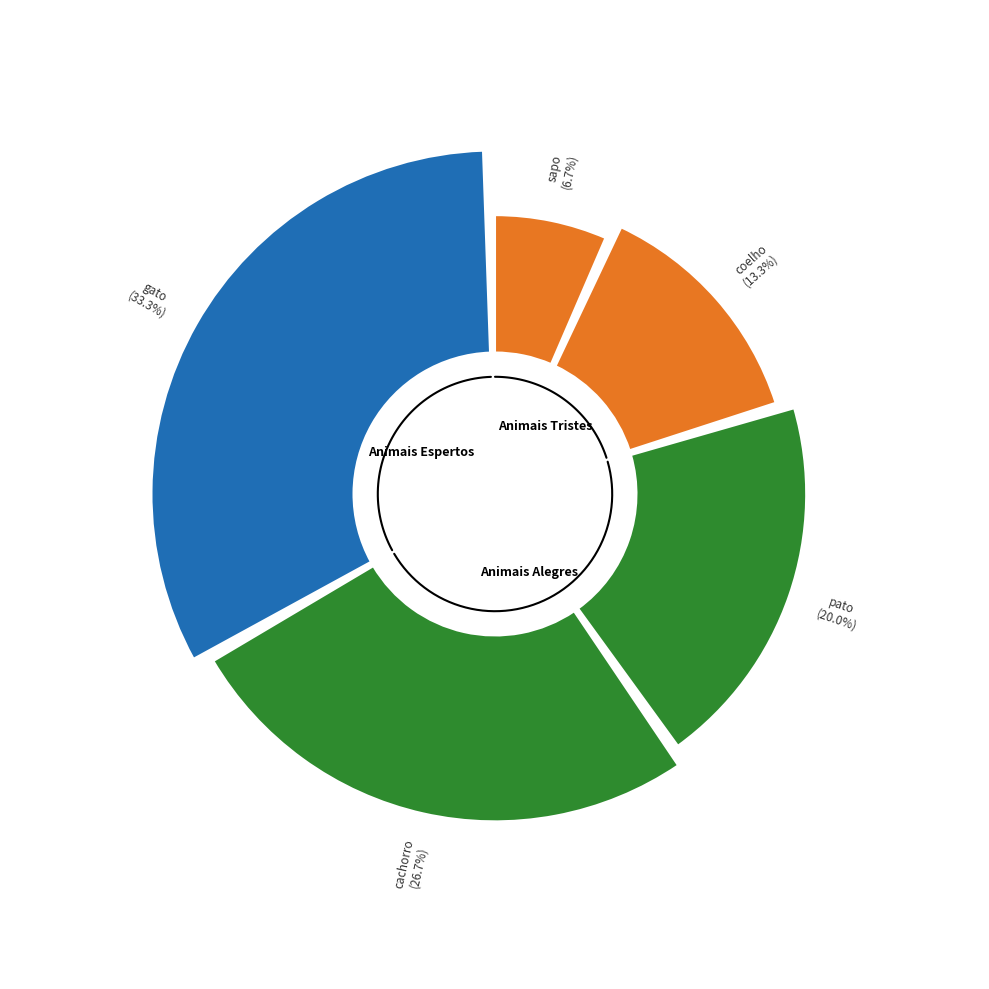

Approximately how many times larger is the value at cachorro compared to coelho?

2.0